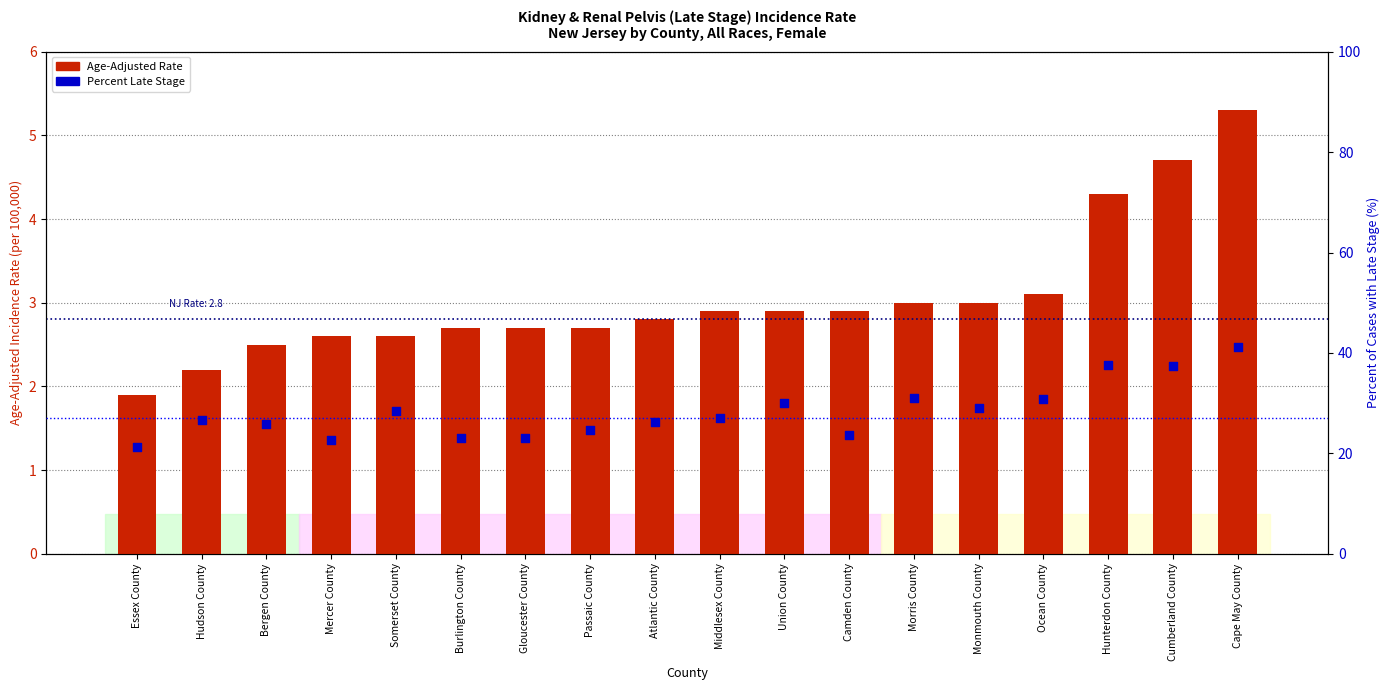

What are all the series names shown in the legend?

Age-Adjusted Rate, Percent Late Stage